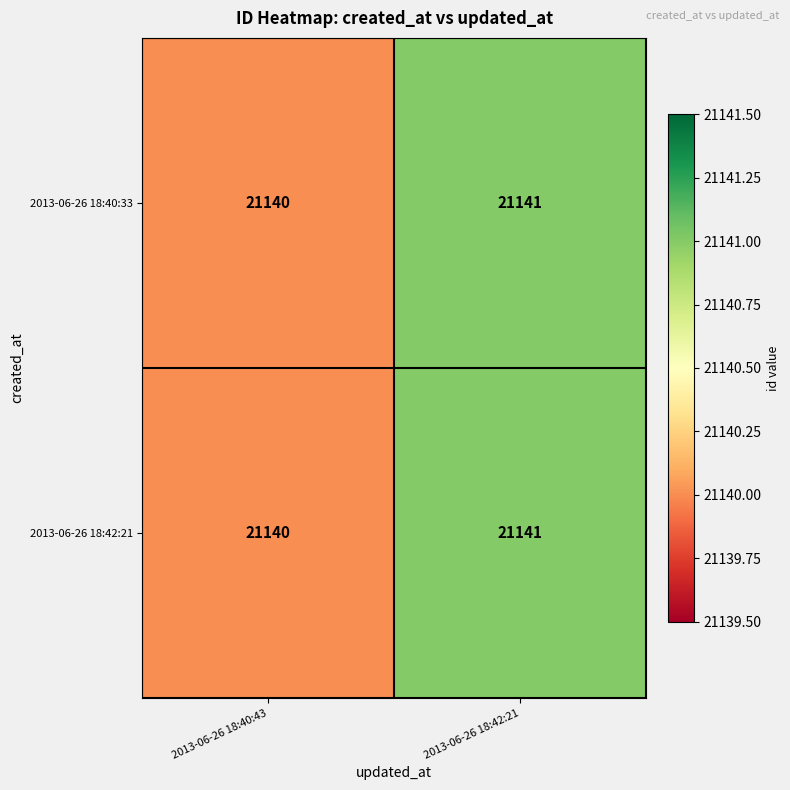

Reading left to right, transcribe all the data shown in this chart.

2013-06-26 18:40:33: 21140	21141
2013-06-26 18:42:21: 21140	21141